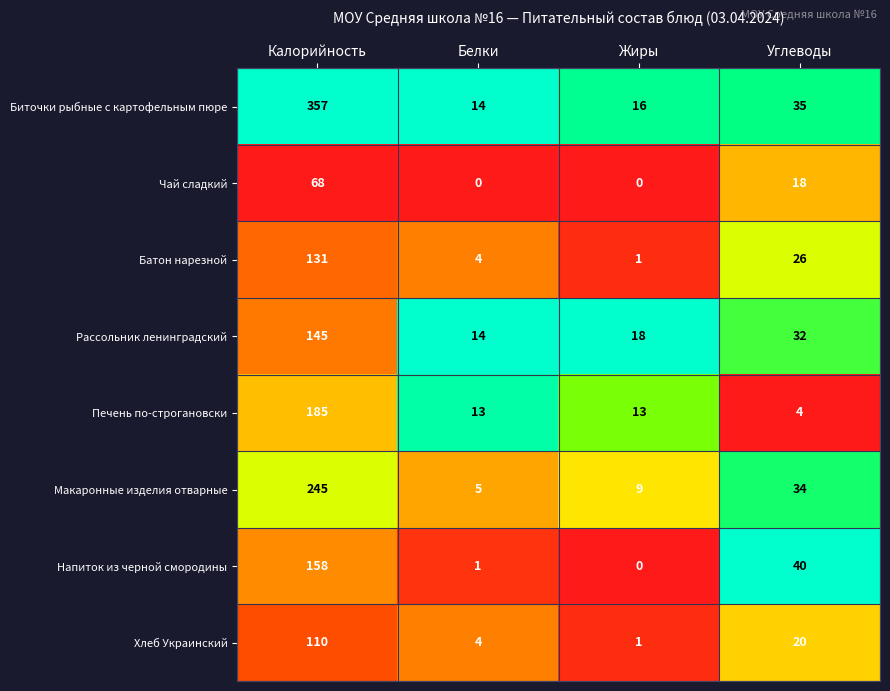

What is the total value across all series at Калорийность?

1399